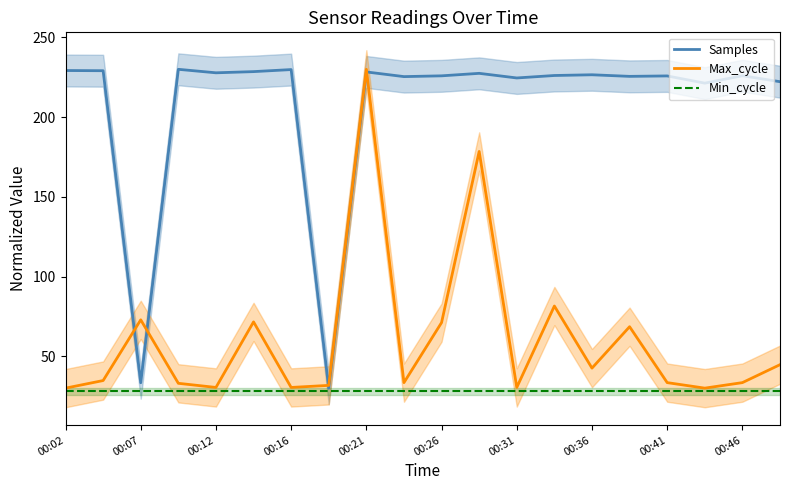

Is it true that Max_cycle equals 44.4 at 00:16?

False